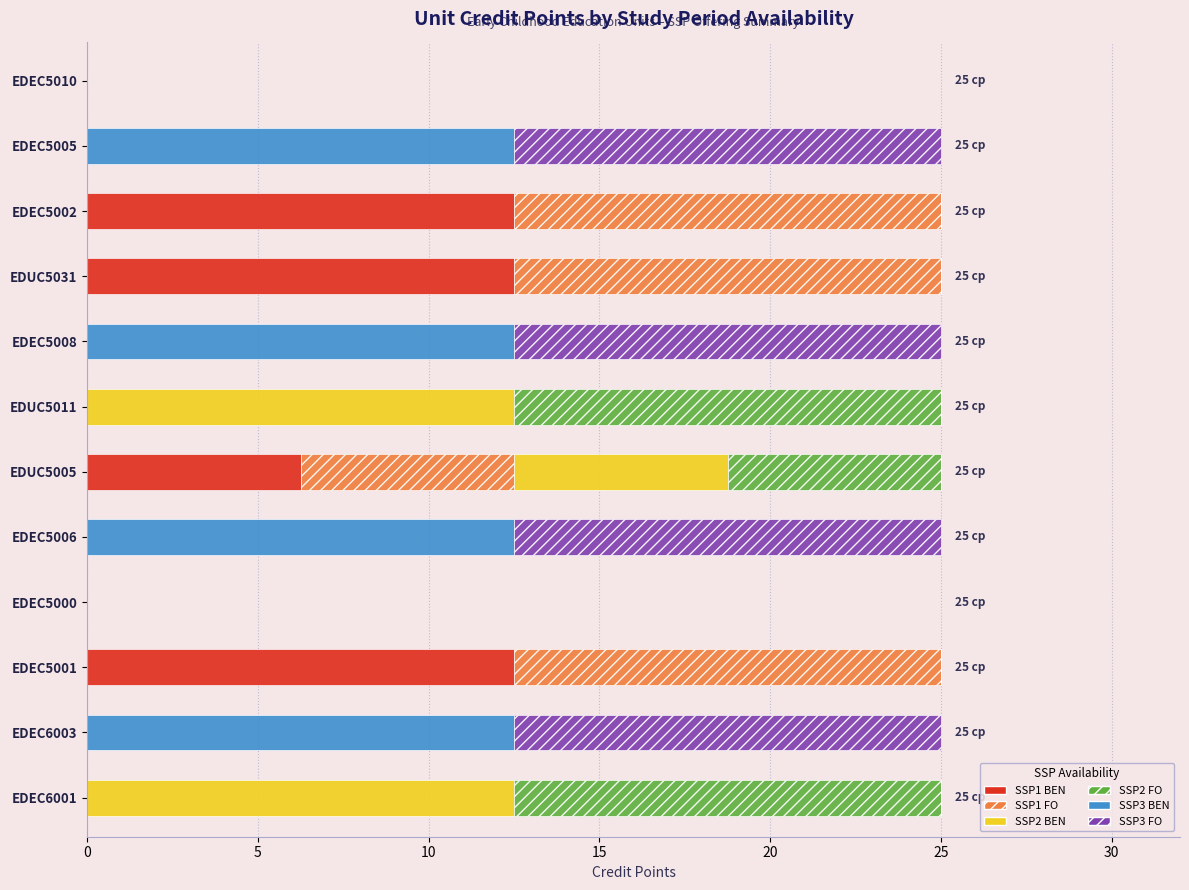

The value of SSP1 BEN at EDEC5000 is -4.6. True or false?

False